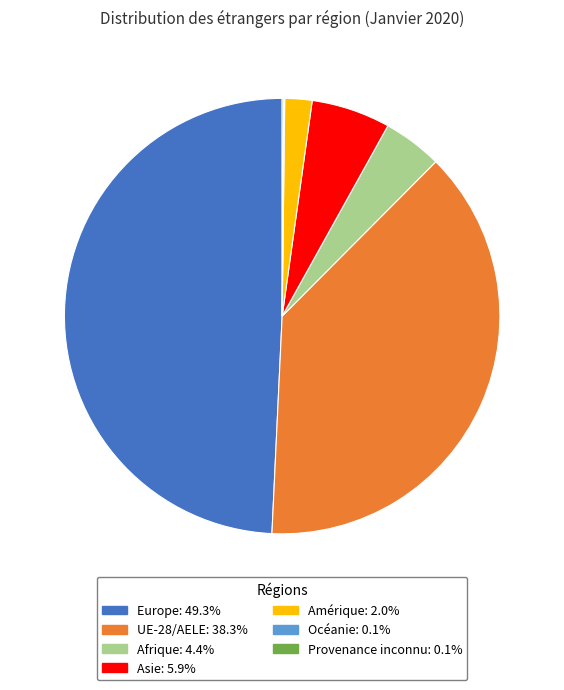

Which category has the biggest portion of the pie?

Europe